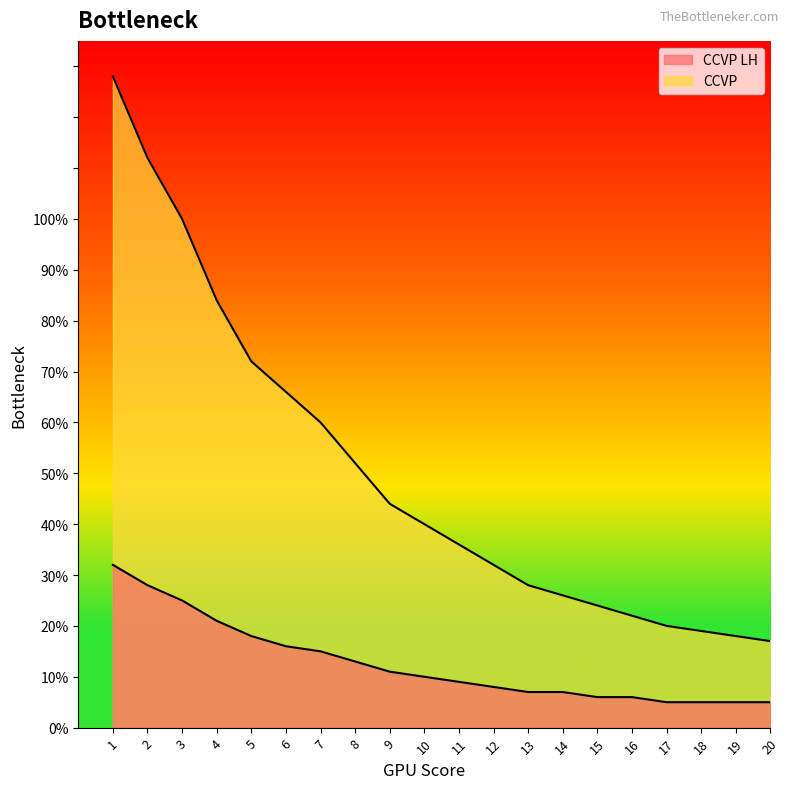

True or false: CCVP LH and CCVP intersect in this chart.

False